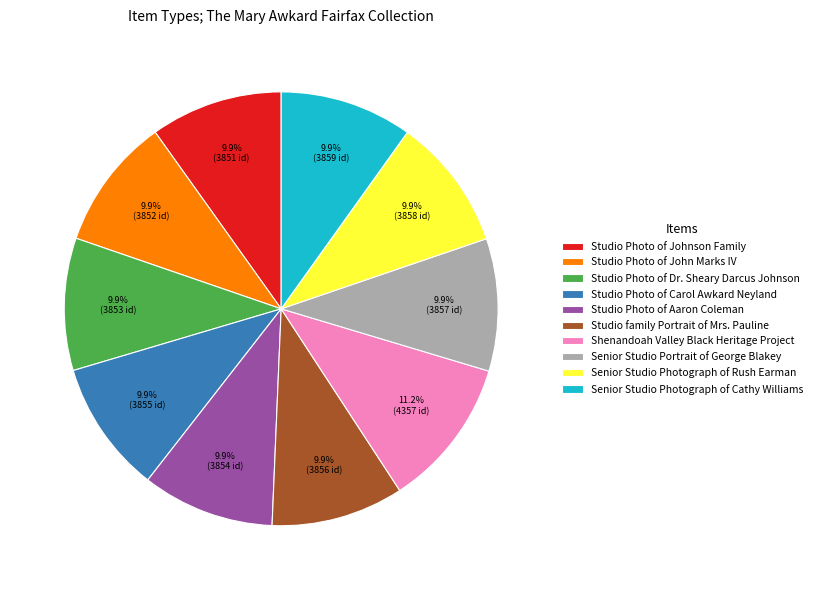

How many slices are in this pie chart?

10